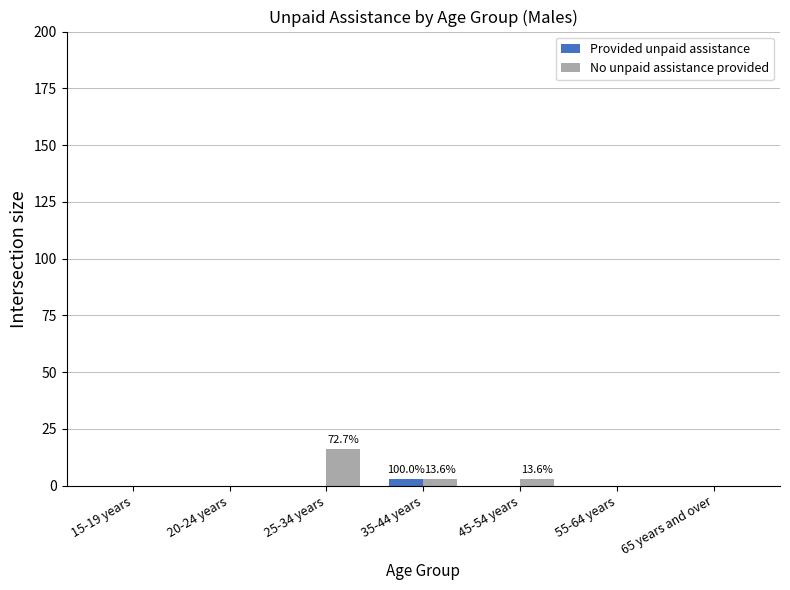

Which series changed the most between 20-24 years and 25-34 years?

No unpaid assistance provided